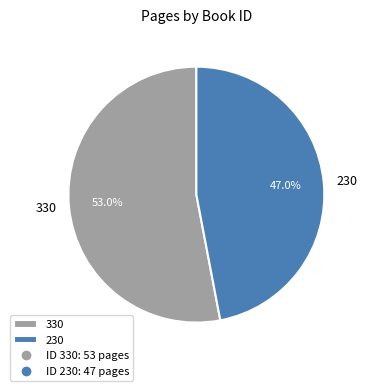

Which category has the biggest portion of the pie?

330